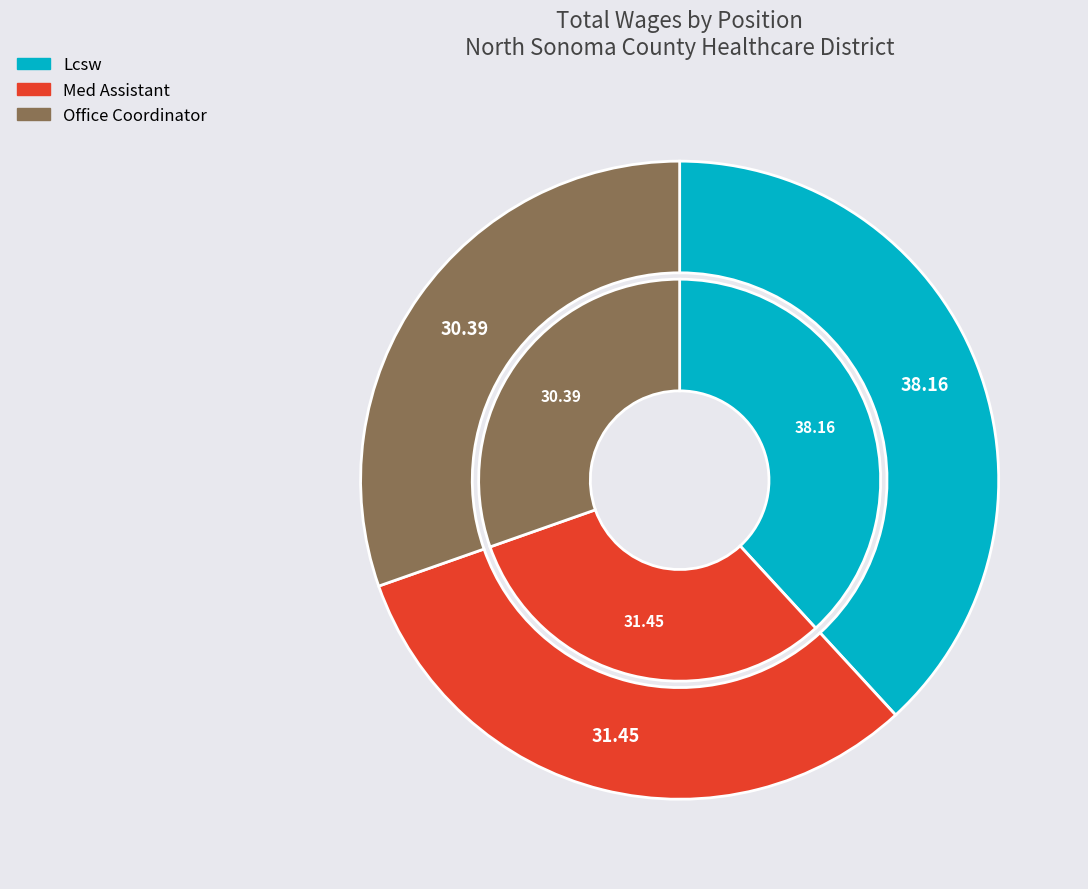

What percentage is NOT represented by Med Assistant?

68.5%